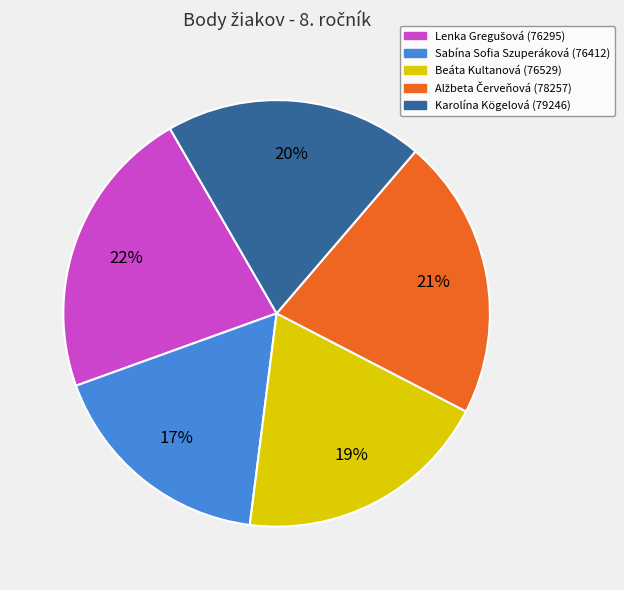

Is there any slice that represents more than half of the pie?

No